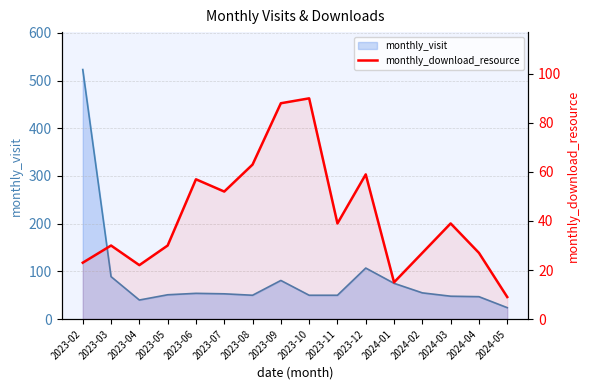

How many lines are shown in the chart?

1